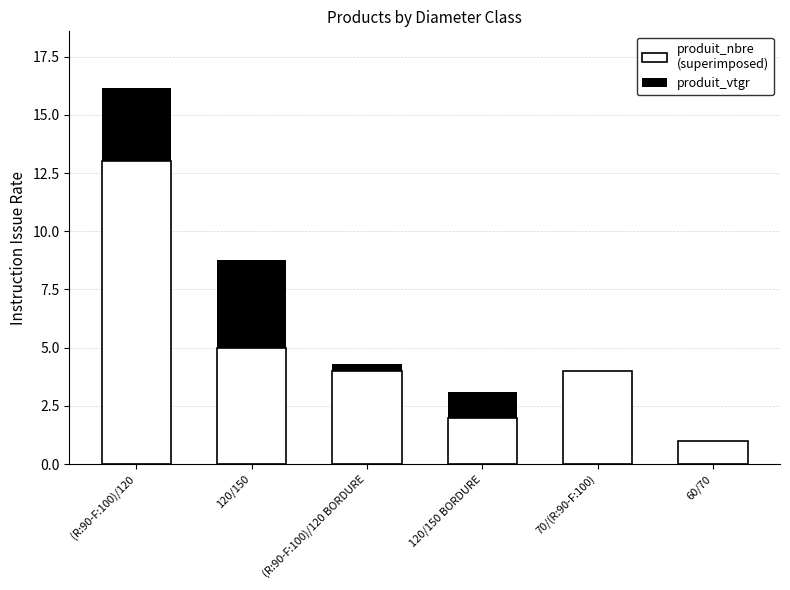

What is the label of the 3rd bar from the right?

120/150 BORDURE